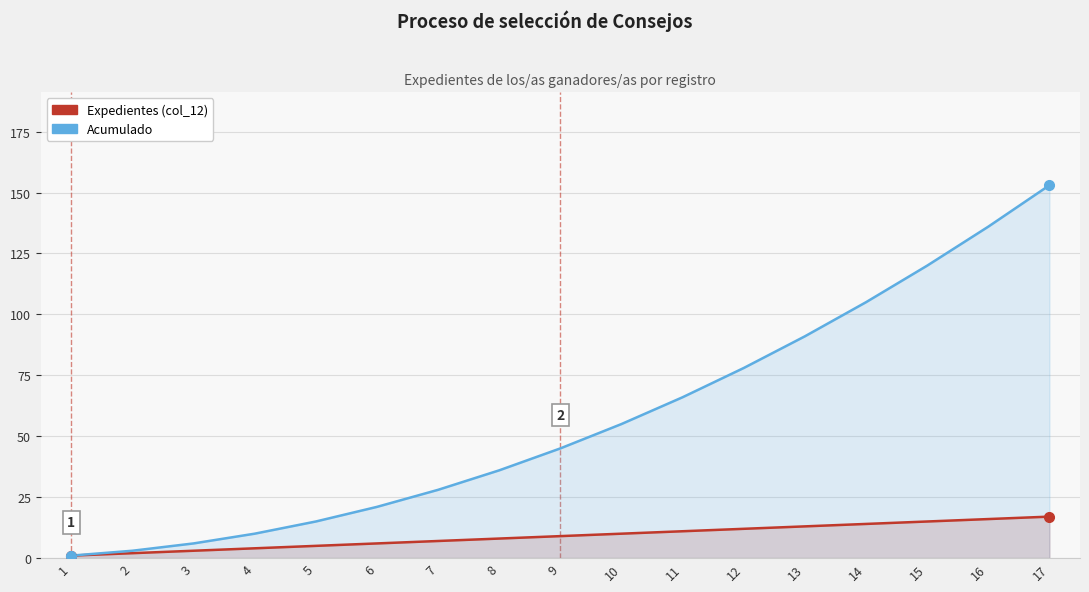

Reading left to right, extract all data points from this chart.

Expedientes (col_12): 1	2	3	4	5	6	7	8	9	10	11	12	13	14	15	16	17
Acumulado: 1	3	6	10	15	21	28	36	45	55	66	78	91	105	120	136	153